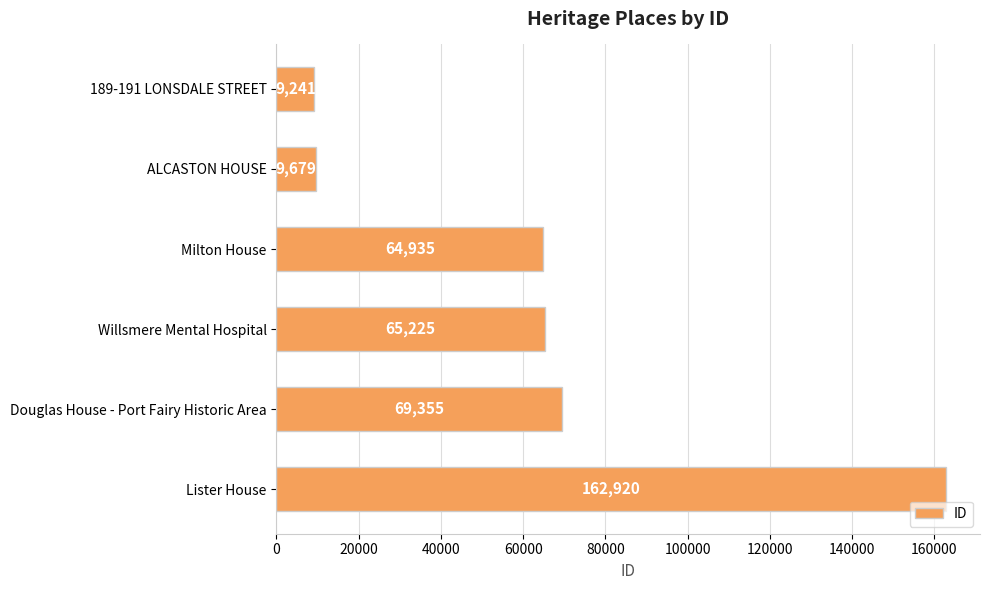

Does the chart contain stacked bars?

No